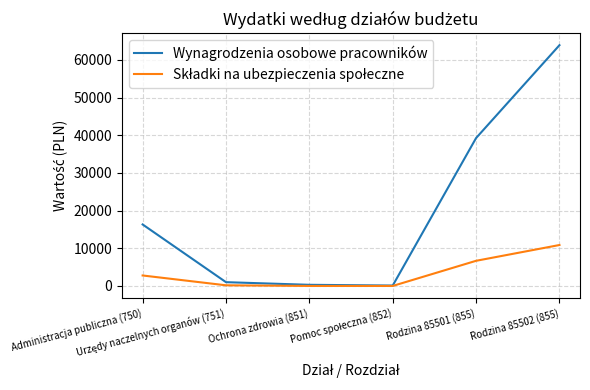

Which series has the widest spread of values?

Wynagrodzenia osobowe pracowników